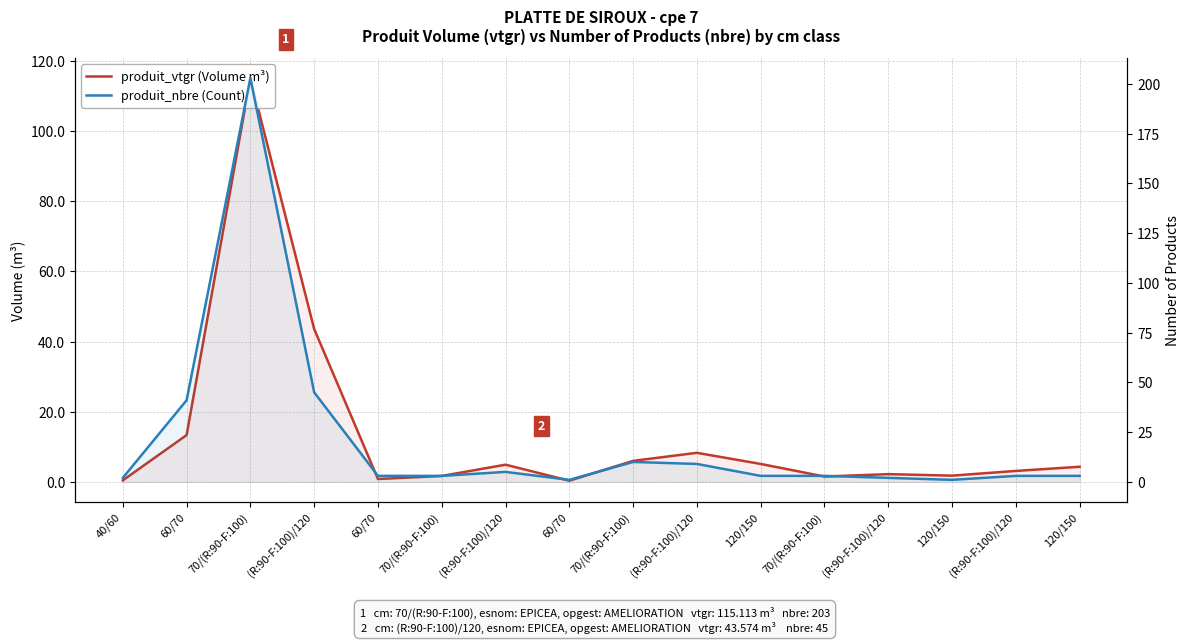

Where is the first local minimum for produit_nbre (Count)?

60/70